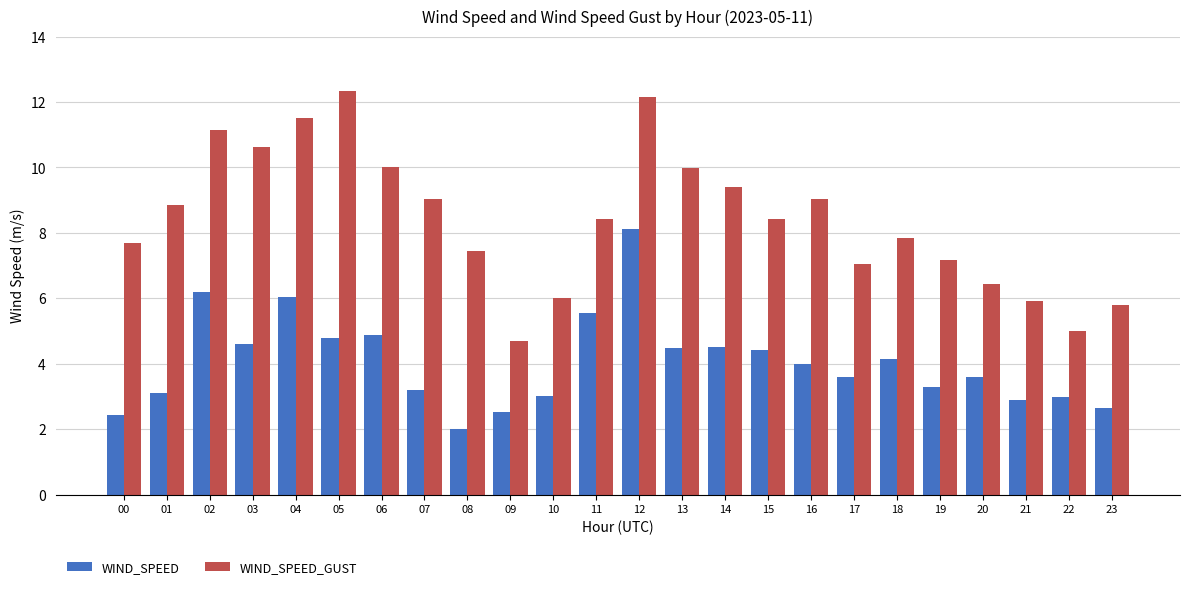

What is the difference between the WIND_SPEED_GUST values at 06 and 03?

0.6